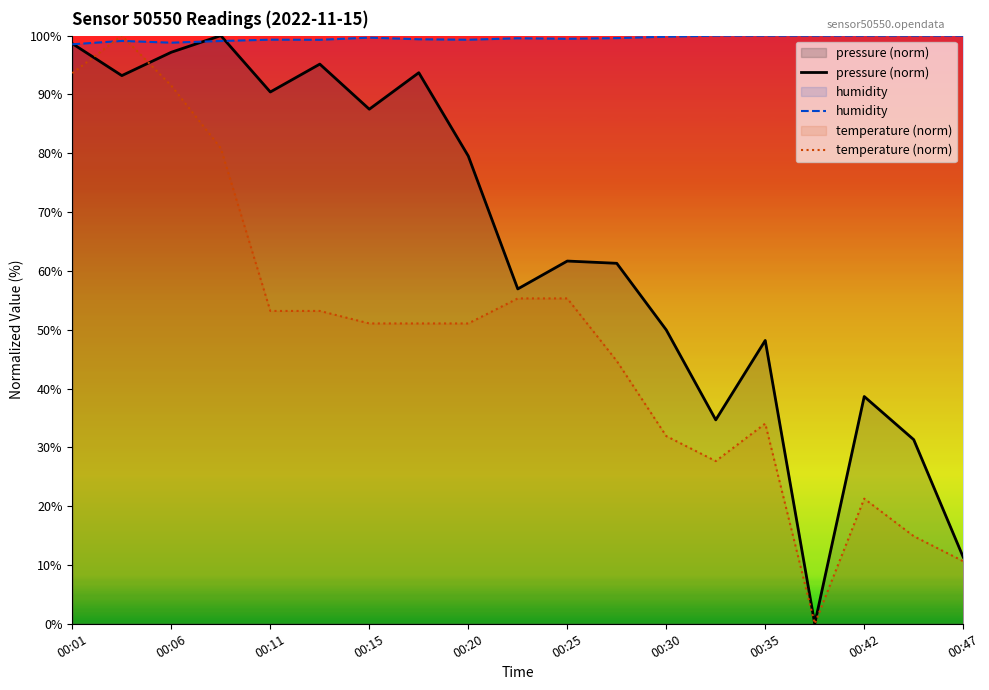

Which series has the largest total across all categories?

humidity